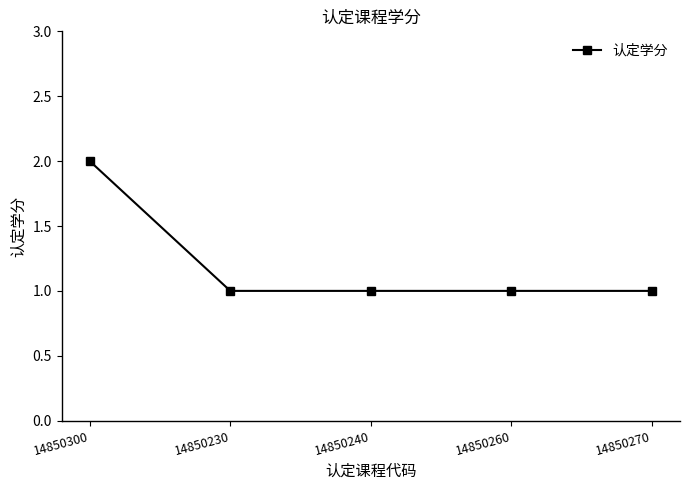

Count the values in the range 1 to 2.

5